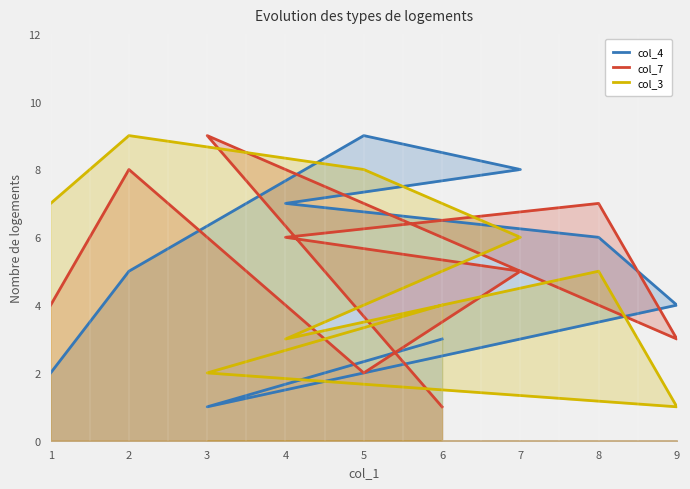

Between which two adjacent categories do col_4 and col_3 first intersect?

2 and 5